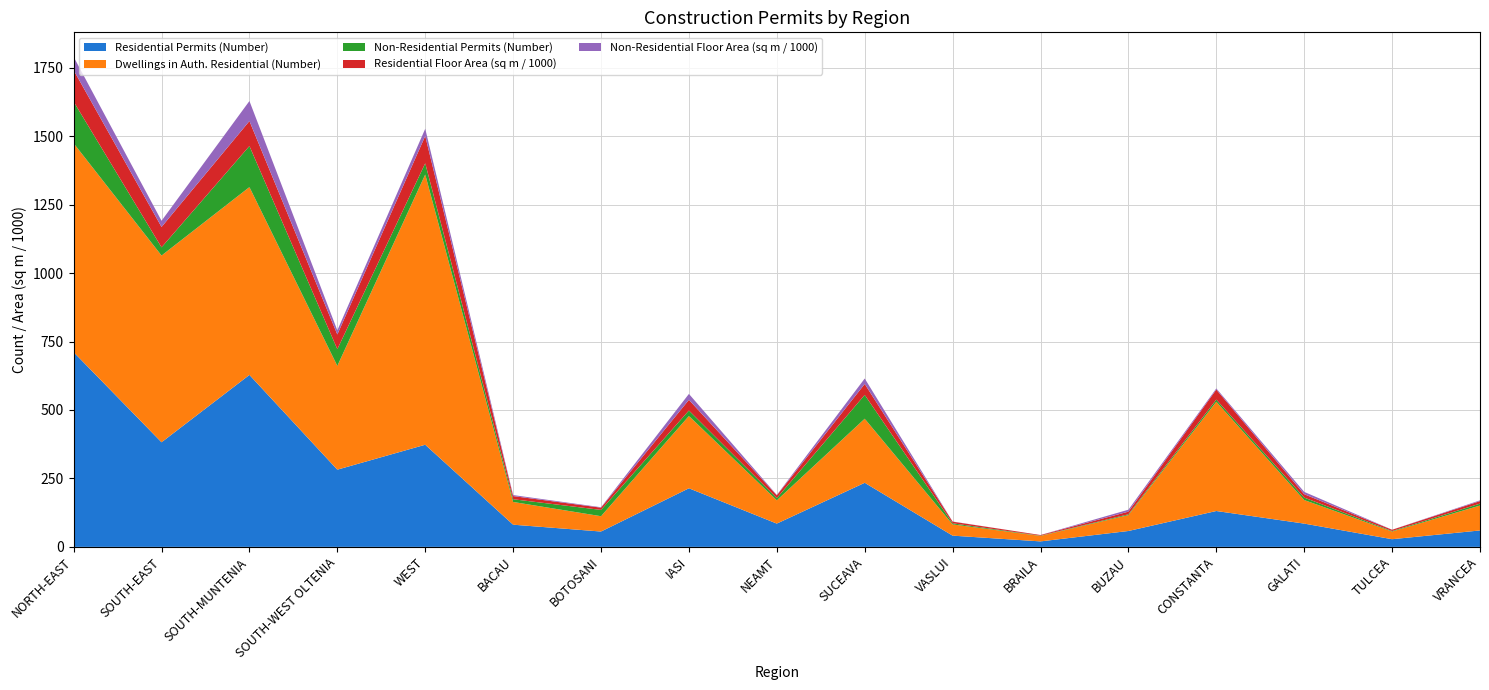

Reading left to right, what are all the values shown in this chart?

Residential Permits (Number): NORTH-EAST=711.0	SOUTH-EAST=382.0	SOUTH-MUNTENIA=628.0	SOUTH-WEST OLTENIA=282.0	WEST=373.0	BACAU=81.0	BOTOSANI=56.0	IASI=214.0	NEAMT=85.0	SUCEAVA=234.0	VASLUI=41.0	BRAILA=20.0	BUZAU=58.0	CONSTANTA=131.0	GALATI=85.0	TULCEA=28.0	VRANCEA=60.0
Dwellings in Auth. Residential (Number): NORTH-EAST=763.0	SOUTH-EAST=682.0	SOUTH-MUNTENIA=686.0	SOUTH-WEST OLTENIA=379.0	WEST=987.0	BACAU=83.0	BOTOSANI=56.0	IASI=264.0	NEAMT=85.0	SUCEAVA=234.0	VASLUI=41.0	BRAILA=20.0	BUZAU=58.0	CONSTANTA=399.0	GALATI=86.0	TULCEA=28.0	VRANCEA=91.0
Non-Residential Permits (Number): NORTH-EAST=152.0	SOUTH-EAST=30.0	SOUTH-MUNTENIA=150.0	SOUTH-WEST OLTENIA=61.0	WEST=41.0	BACAU=10.0	BOTOSANI=23.0	IASI=20.0	NEAMT=8.0	SUCEAVA=87.0	VASLUI=4.0	BRAILA=1.0	BUZAU=3.0	CONSTANTA=8.0	GALATI=9.0	TULCEA=2.0	VRANCEA=7.0
Residential Floor Area (sq m / 1000): NORTH-EAST=115.0	SOUTH-EAST=74.4	SOUTH-MUNTENIA=91.2	SOUTH-WEST OLTENIA=53.7	WEST=99.6	BACAU=11.5	BOTOSANI=8.1	IASI=39.0	NEAMT=10.3	SUCEAVA=40.0	VASLUI=6.1	BRAILA=2.2	BUZAU=9.6	CONSTANTA=36.6	GALATI=12.3	TULCEA=4.4	VRANCEA=9.2
Non-Residential Floor Area (sq m / 1000): NORTH-EAST=48.7	SOUTH-EAST=22.6	SOUTH-MUNTENIA=73.2	SOUTH-WEST OLTENIA=15.1	WEST=26.4	BACAU=3.7	BOTOSANI=1.6	IASI=21.7	NEAMT=1.3	SUCEAVA=19.9	VASLUI=0.5	BRAILA=0.0	BUZAU=7.1	CONSTANTA=4.1	GALATI=8.6	TULCEA=0.2	VRANCEA=2.6